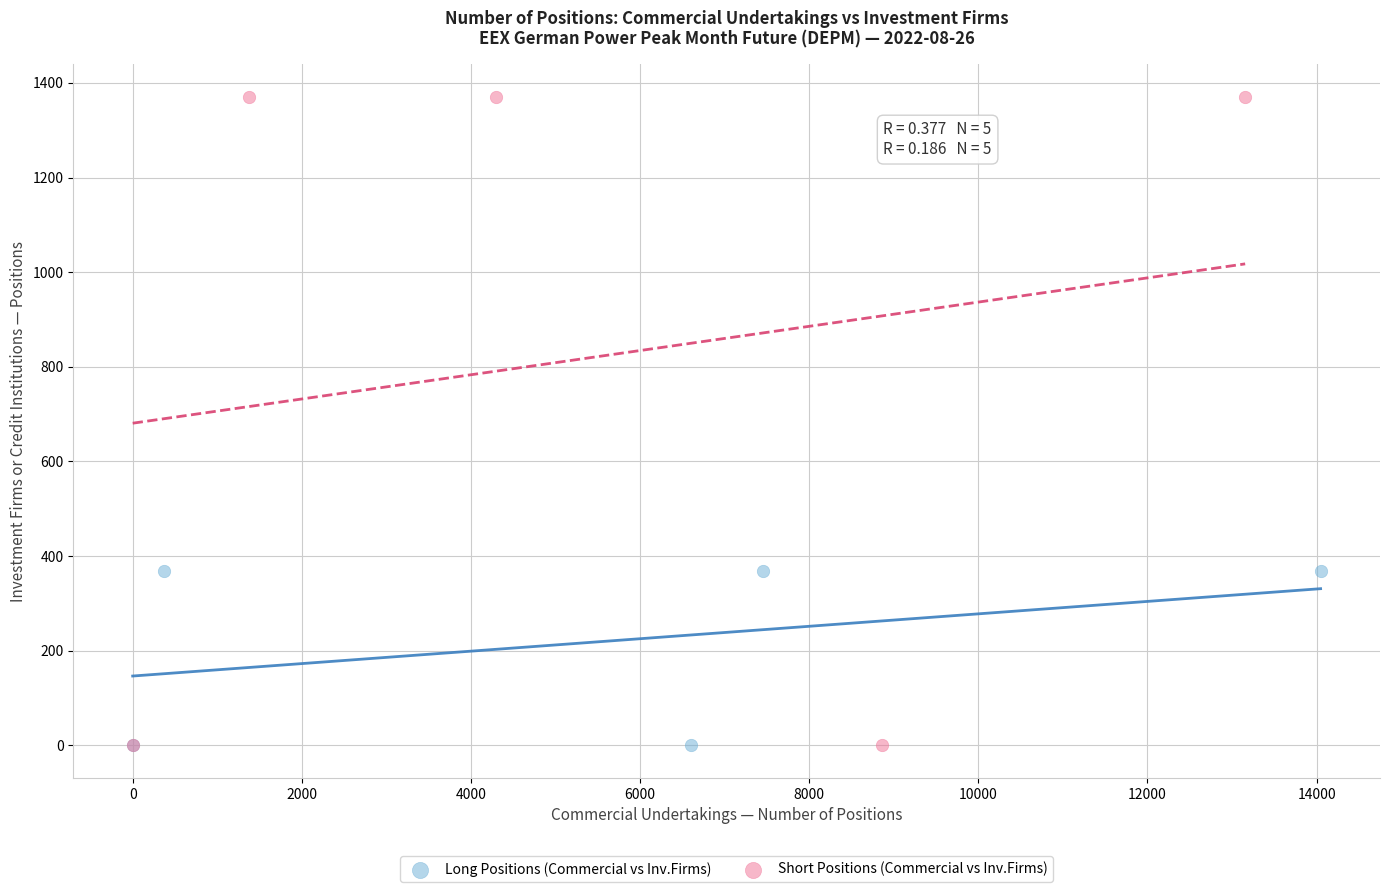

Which series has the widest spread of Y values?

Short Positions (Commercial vs Inv.Firms)